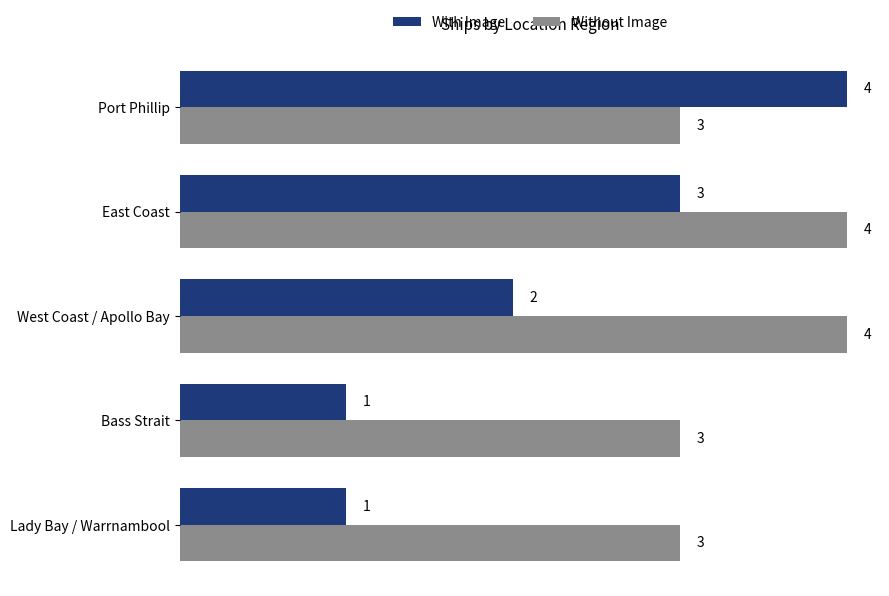

Rank the series at East Coast from lowest to highest value.

With Image, Without Image